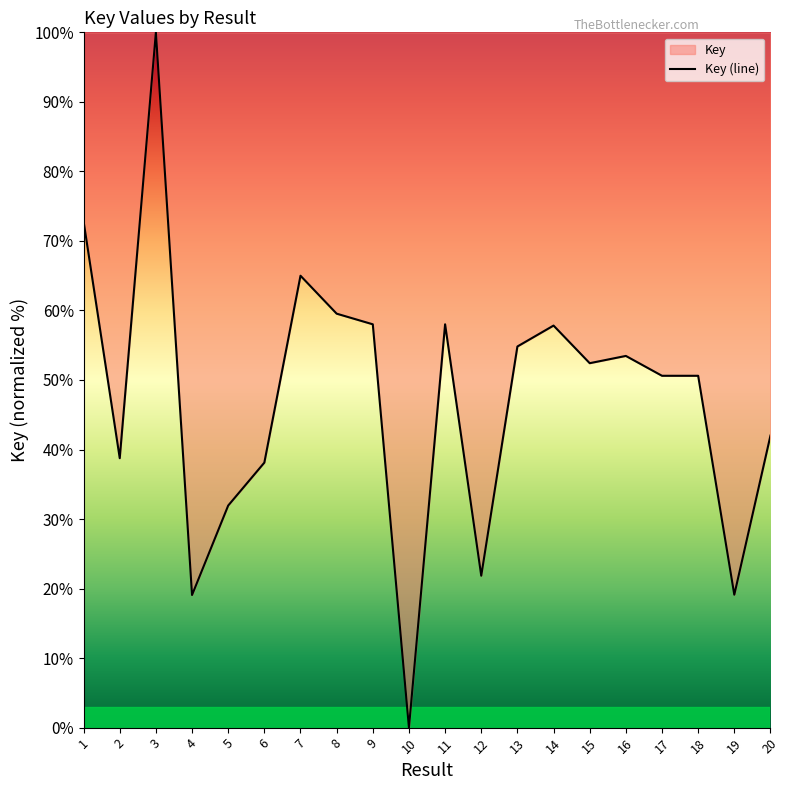

How many points are lower than both their immediate neighbors (excluding endpoints)?

7